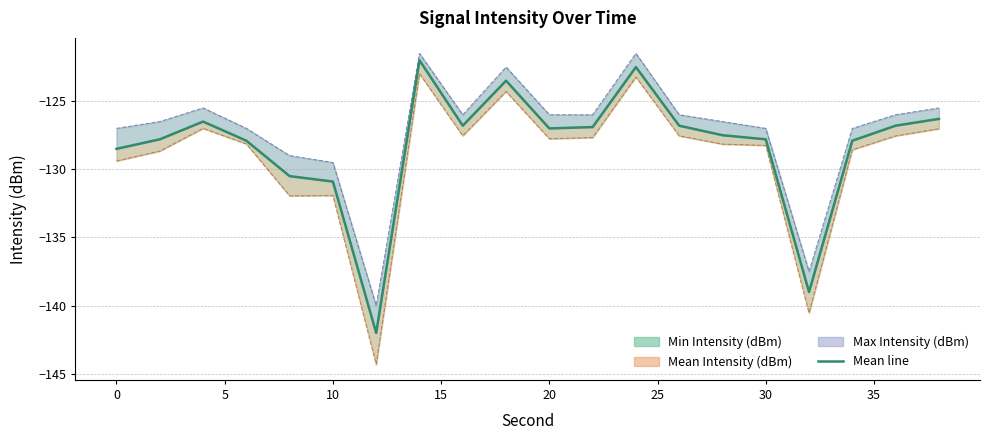

True or false: the data shows -126.5 at 5.

True